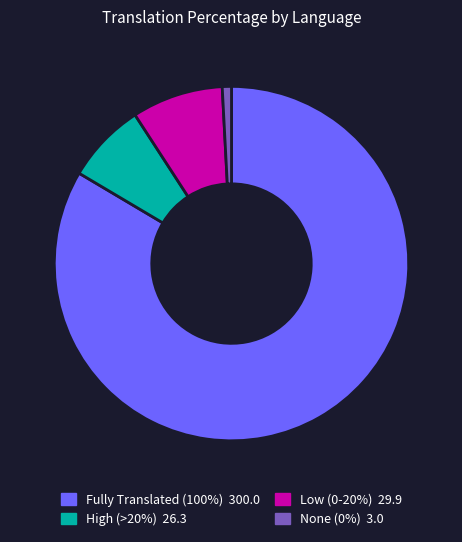

Is there any slice that represents more than half of the pie?

Yes